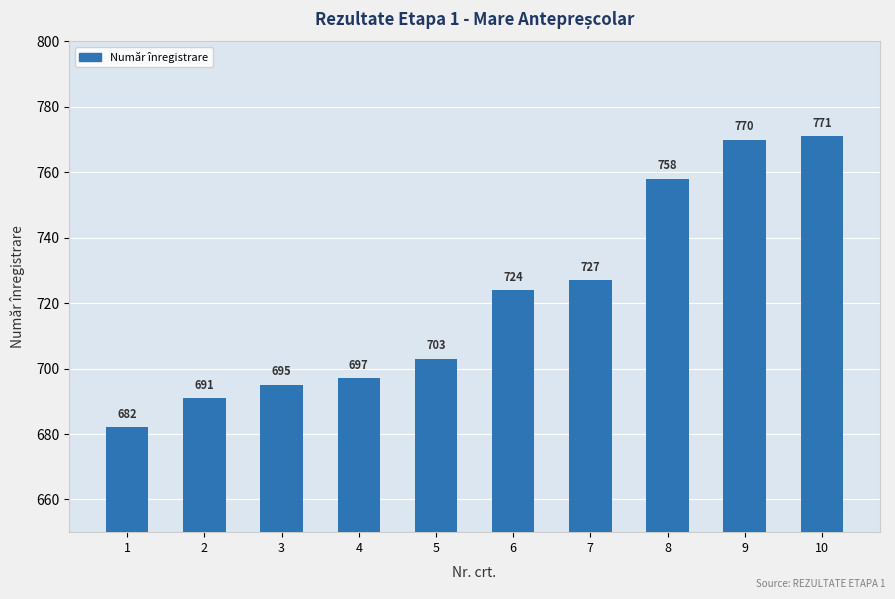

What is the average value?

722